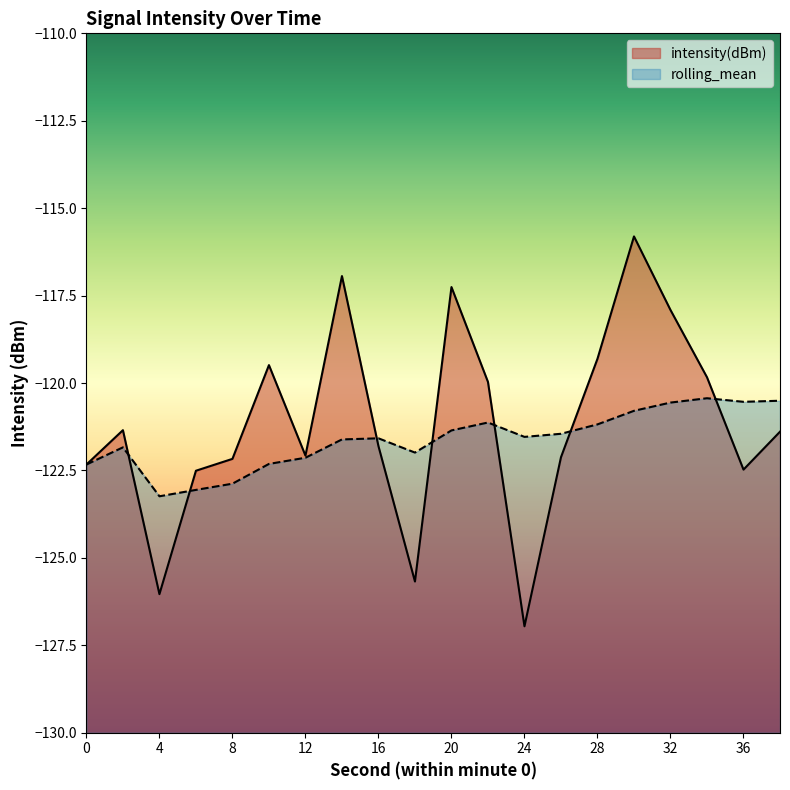

What value does the rolling_mean series have at 8?

-122.9